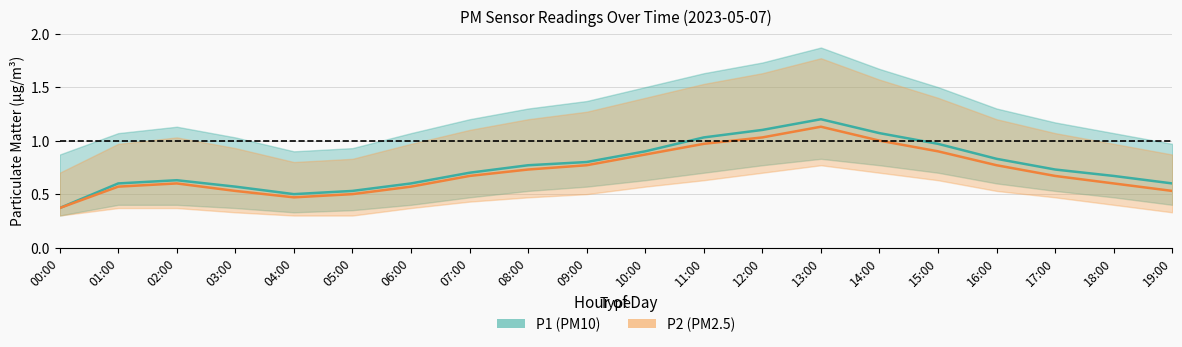

How many categories are shown in the chart?

20